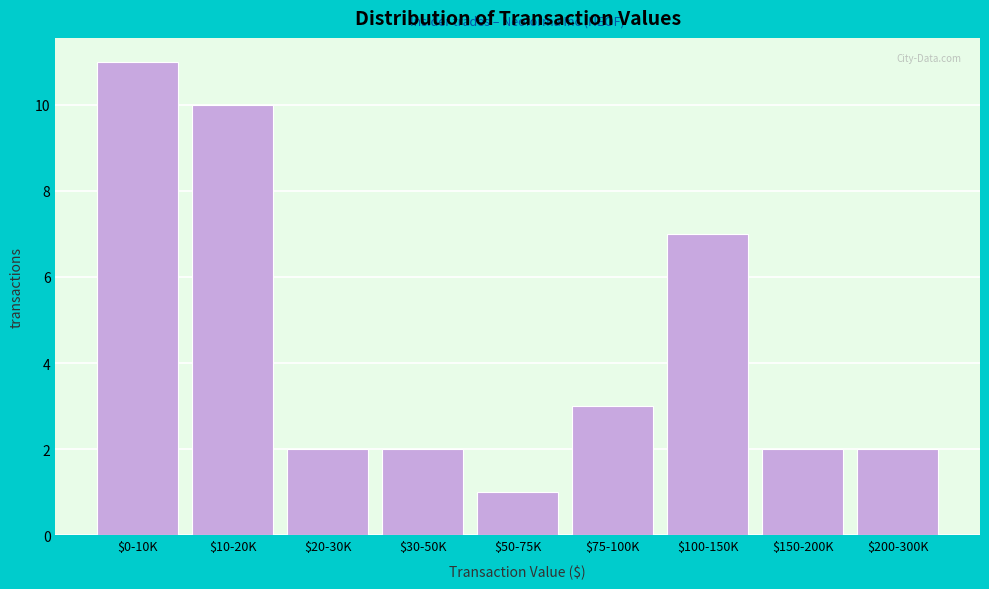

Reading left to right, transcribe all the data shown in this chart.

11	10	2	2	1	3	7	2	2